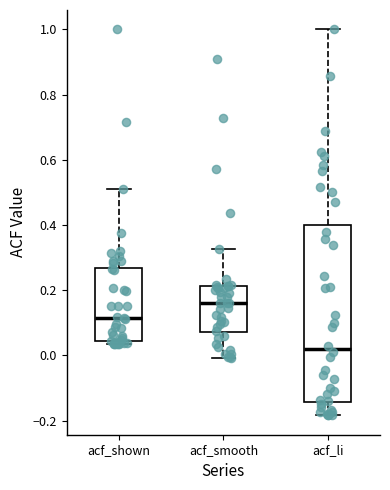

Comparing the boxes themselves (not the whiskers), which one is the tallest?

acf_li